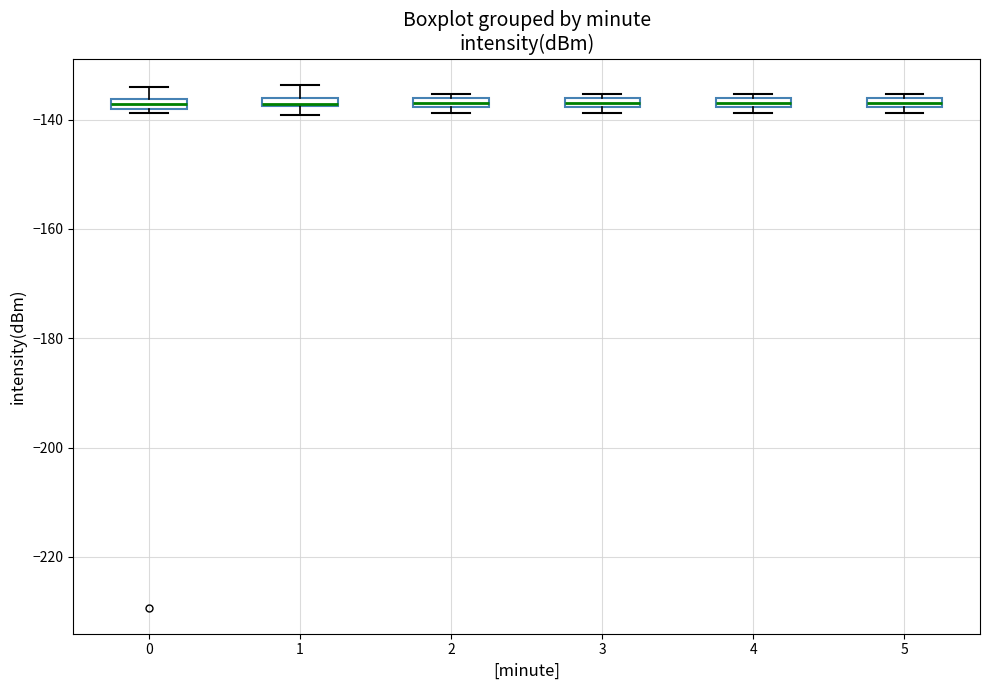

Where is the upper edge of the box at x = 2 on the y-axis? The values are not printed on the chart, so give them approximately, as read against the axis.

-136